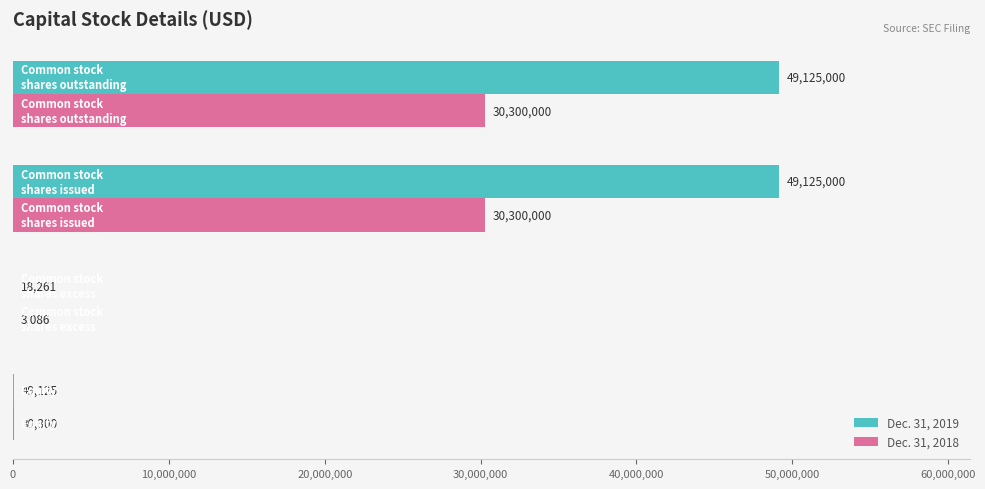

Which series has the largest total across all categories?

Dec. 31, 2019